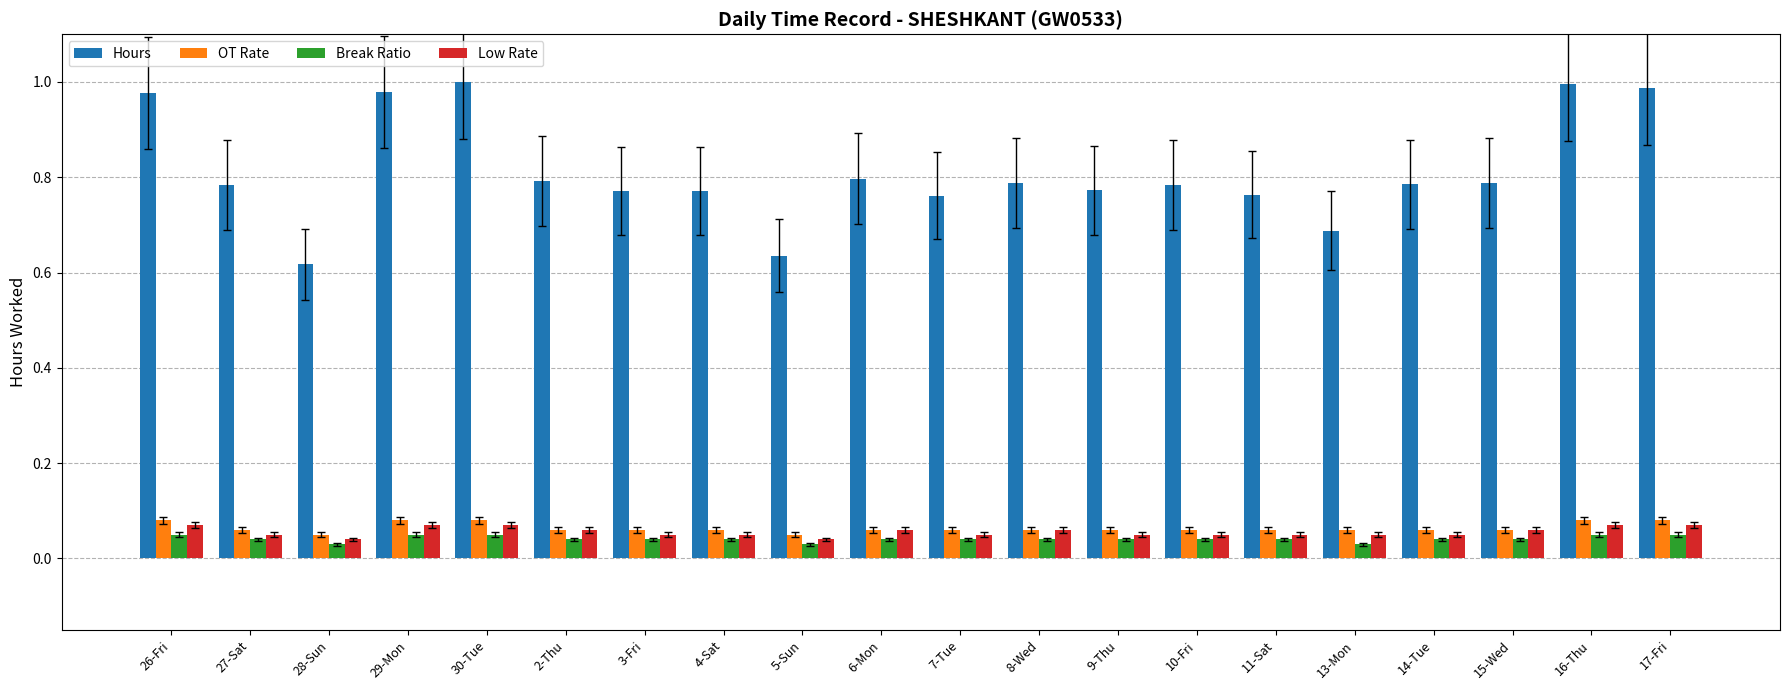

How many bars are there in each group?

4